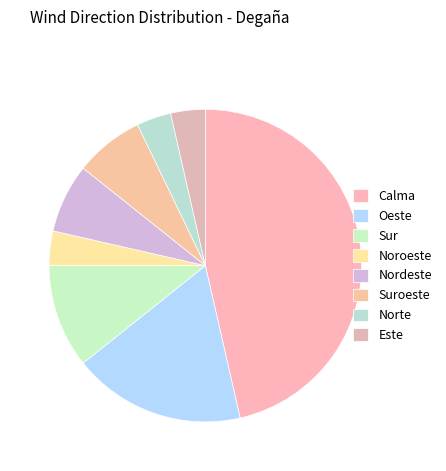

Does Este represent more than half of the total?

No